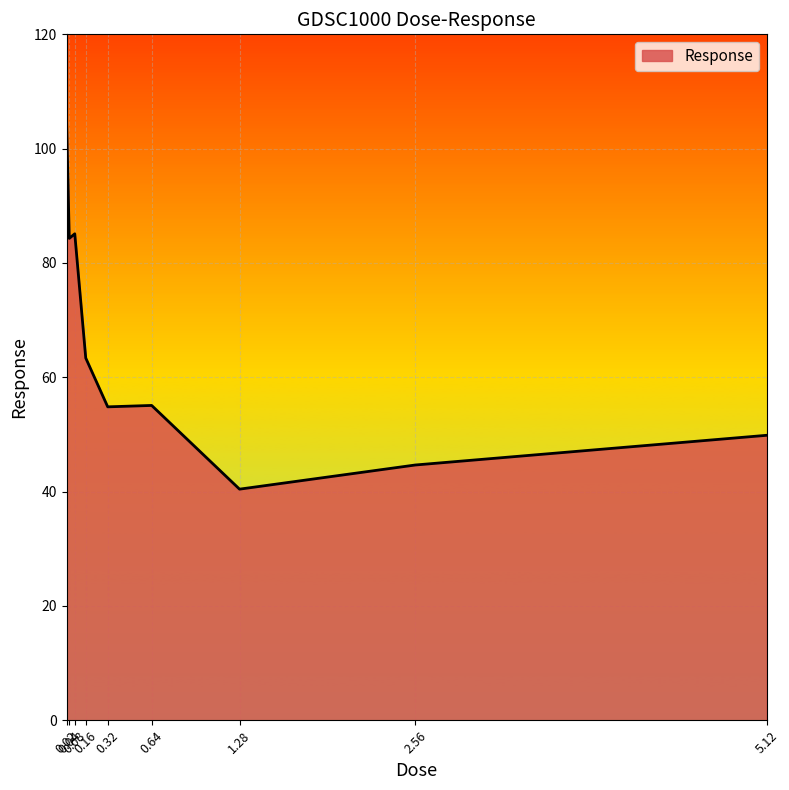

What is the difference between the maximum and minimum values?

64.7